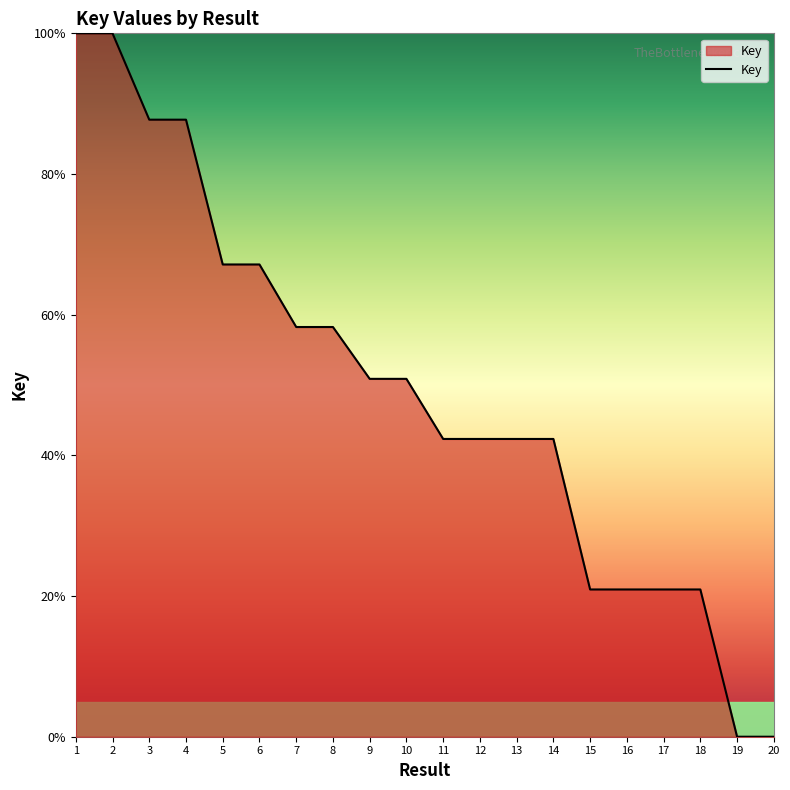

Between 9 and 14, which is larger?

9